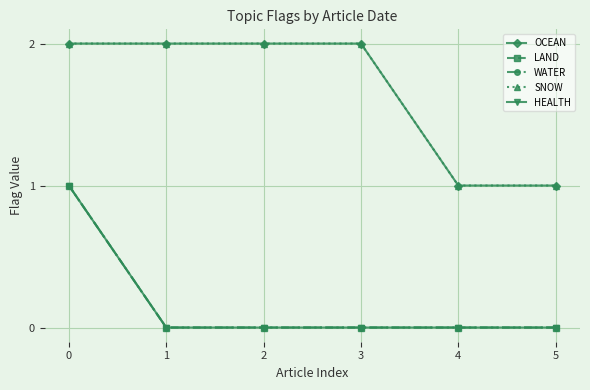

Which category has the lowest value in the WATER series?

1